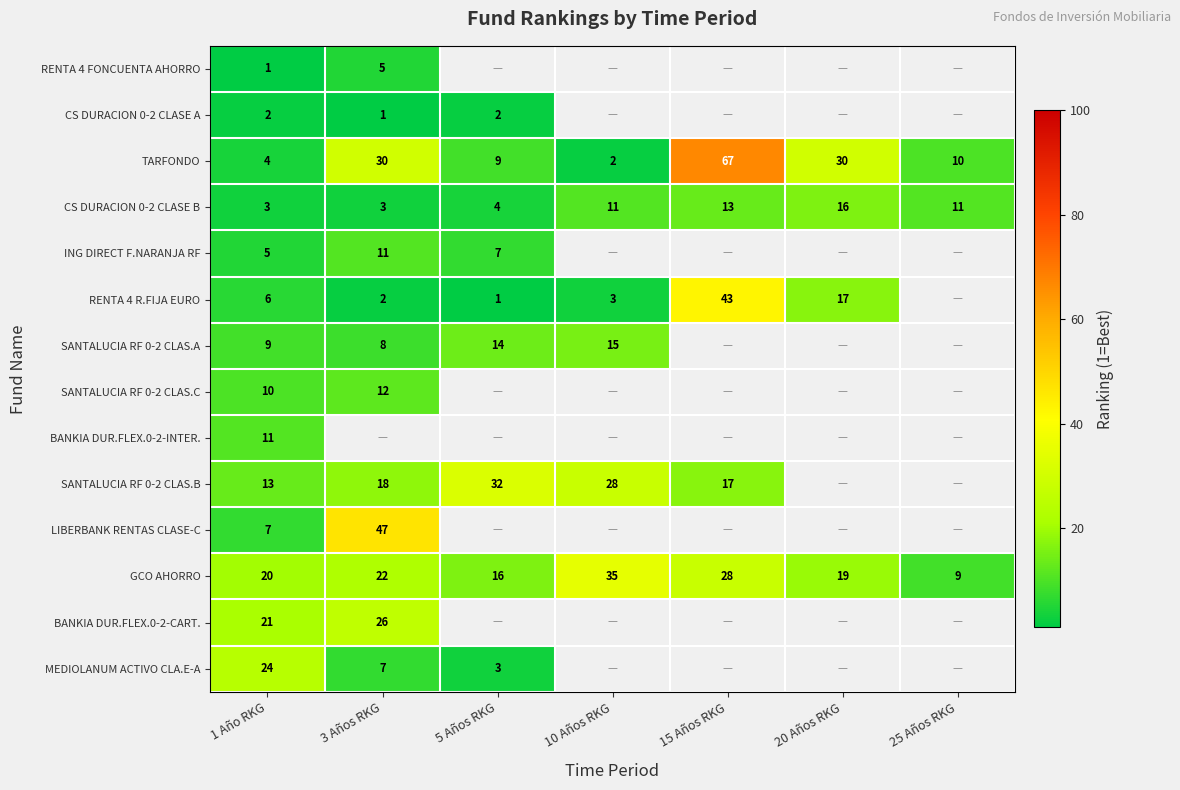

At which label does TARFONDO reach its peak?

15 Años RKG